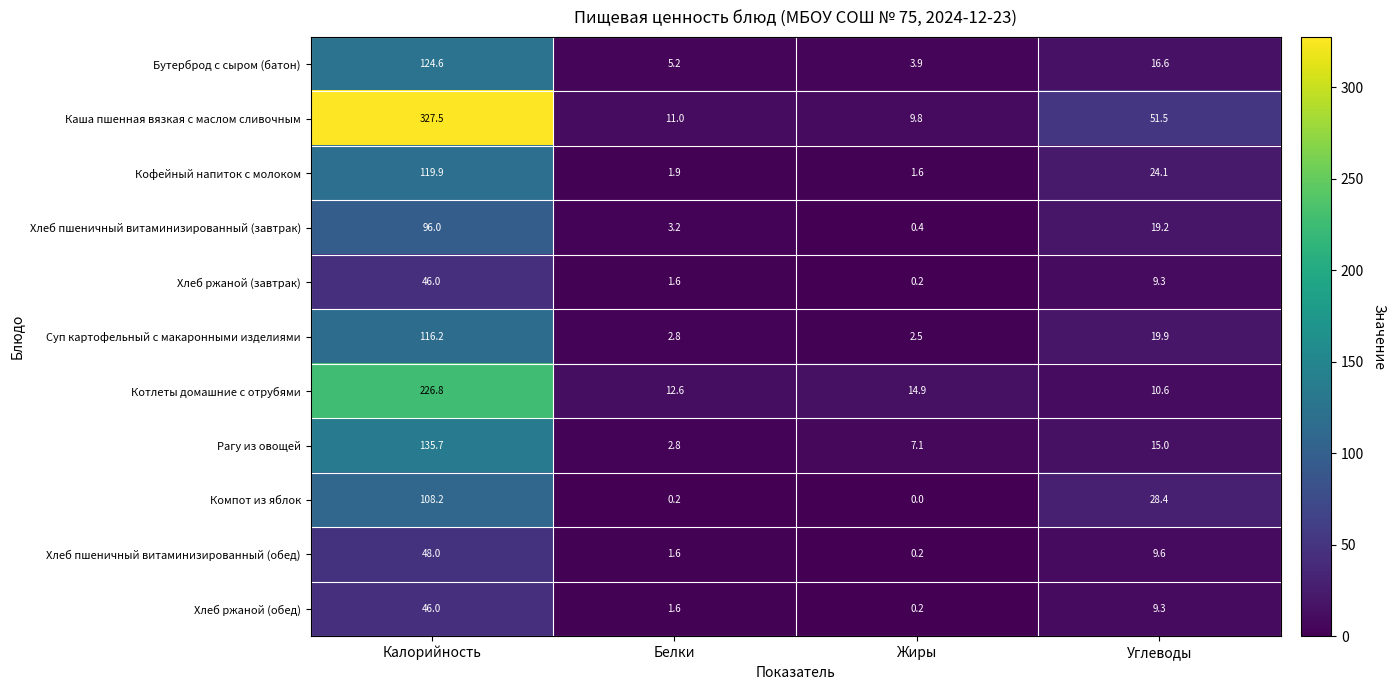

At which category is the sum across all series the highest?

Калорийность